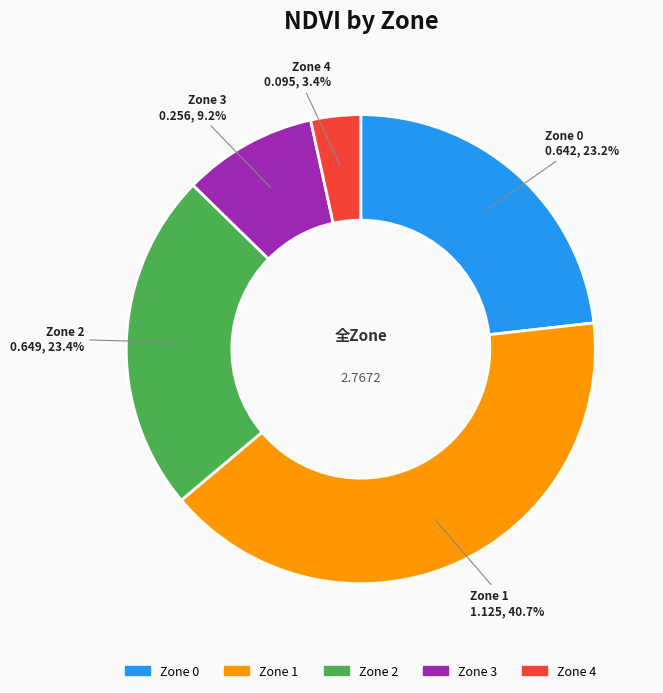

What portion of the pie excludes Zone 2?

76.6%